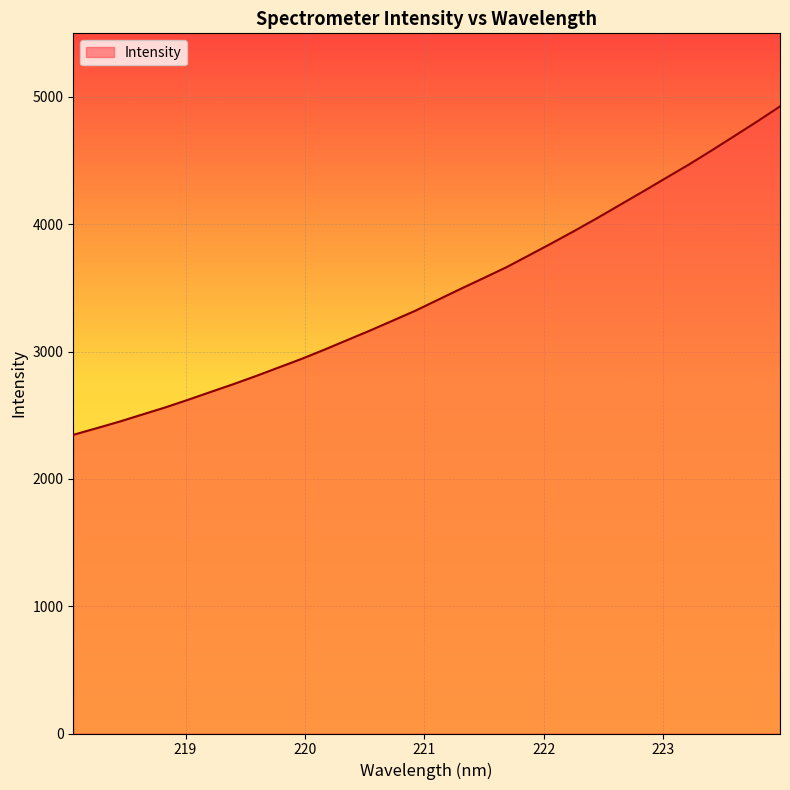

What is the smallest value displayed?

2346.2